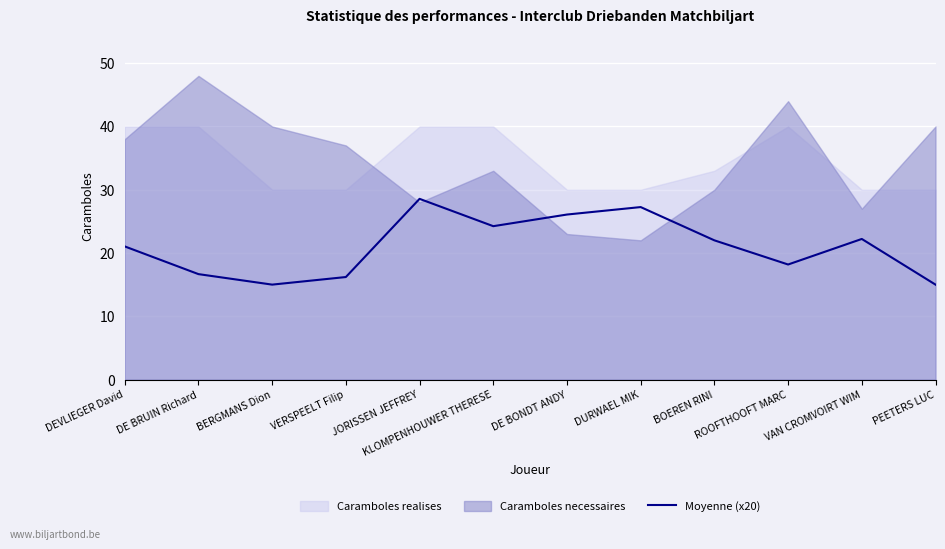

Reading left to right, list all the values displayed in this chart.

DEVLIEGER David=21.0	DE BRUIN Richard=16.7	BERGMANS Dion=15.0	VERSPEELT Filip=16.2	JORISSEN JEFFREY=28.6	KLOMPENHOUWER THERESE=24.2	DE BONDT ANDY=26.1	DURWAEL MIK=27.3	BOEREN RINI=22.0	ROOFTHOOFT MARC=18.2	VAN CROMVOIRT WIM=22.2	PEETERS LUC=15.0